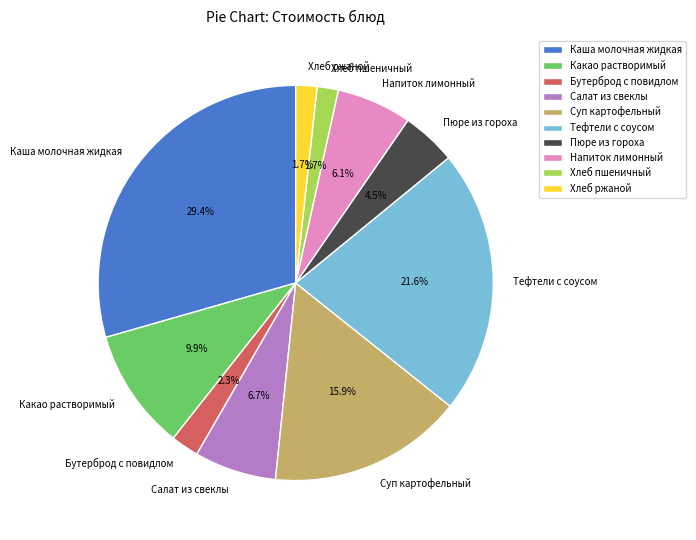

To the nearest percent, what portion does Хлеб ржаной represent?

2%